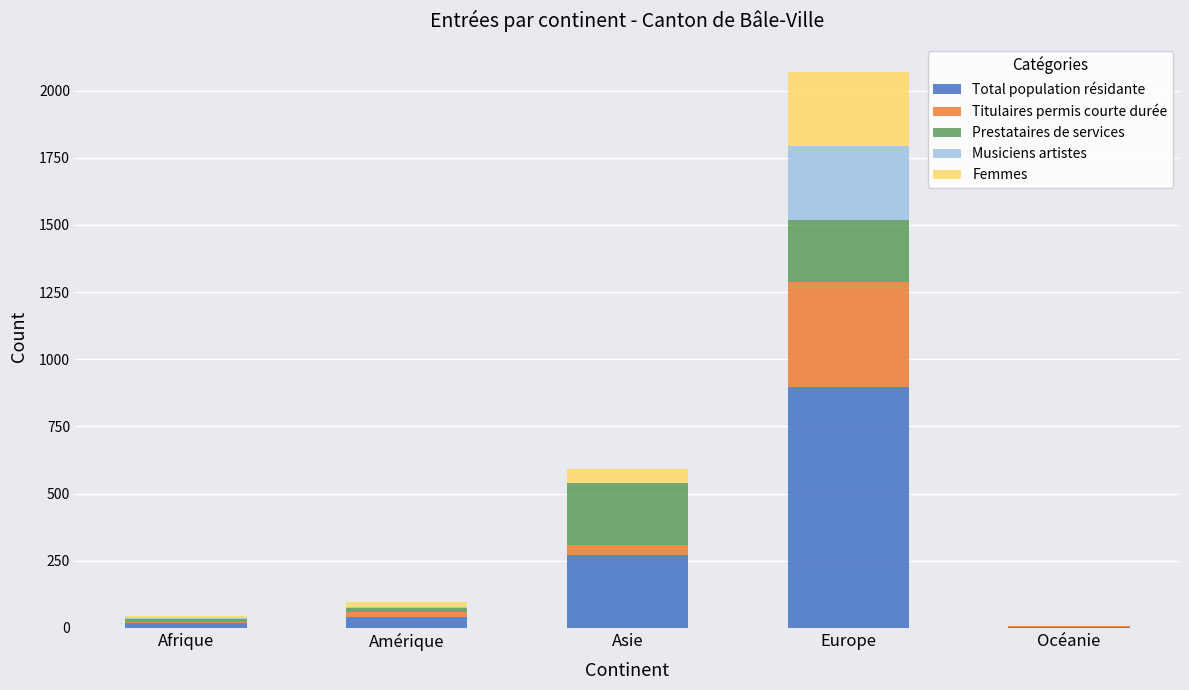

At which category is the sum across all series the highest?

Europe